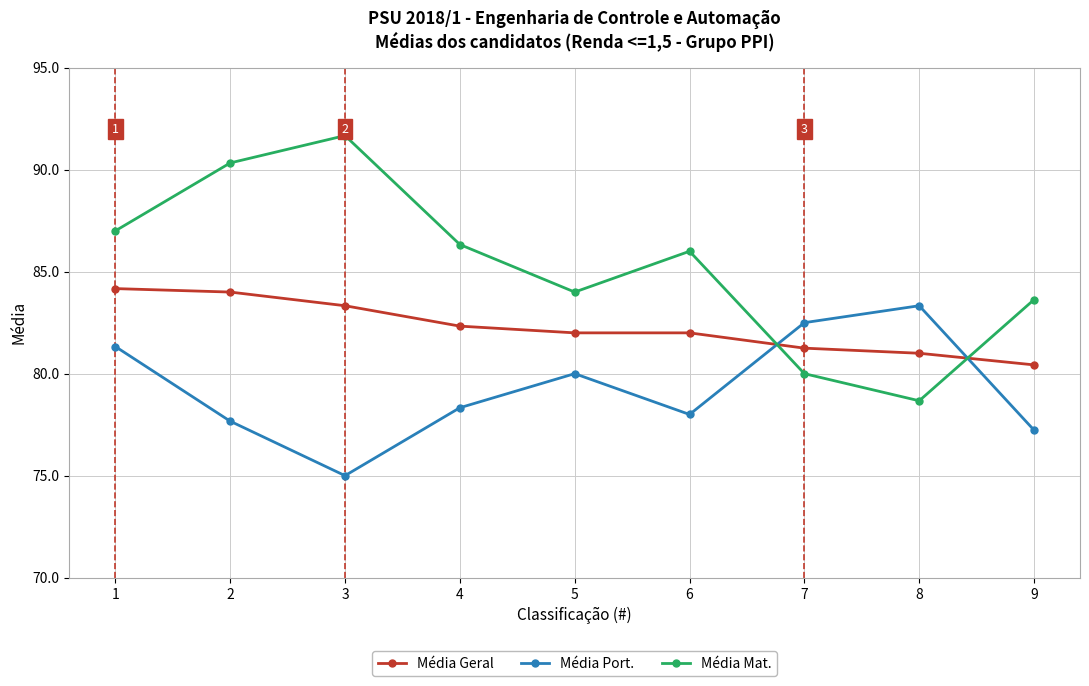

What are all the series names shown in the legend?

Média Geral, Média Port., Média Mat.